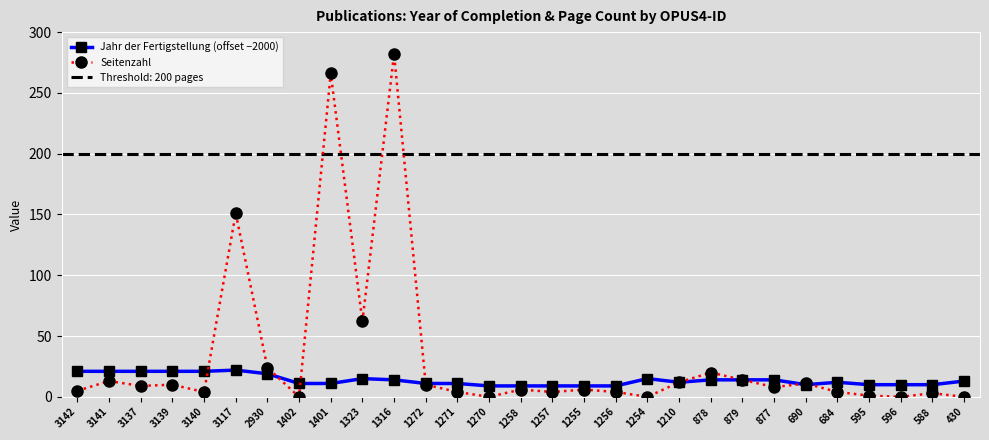

How many lines are shown in the chart?

2